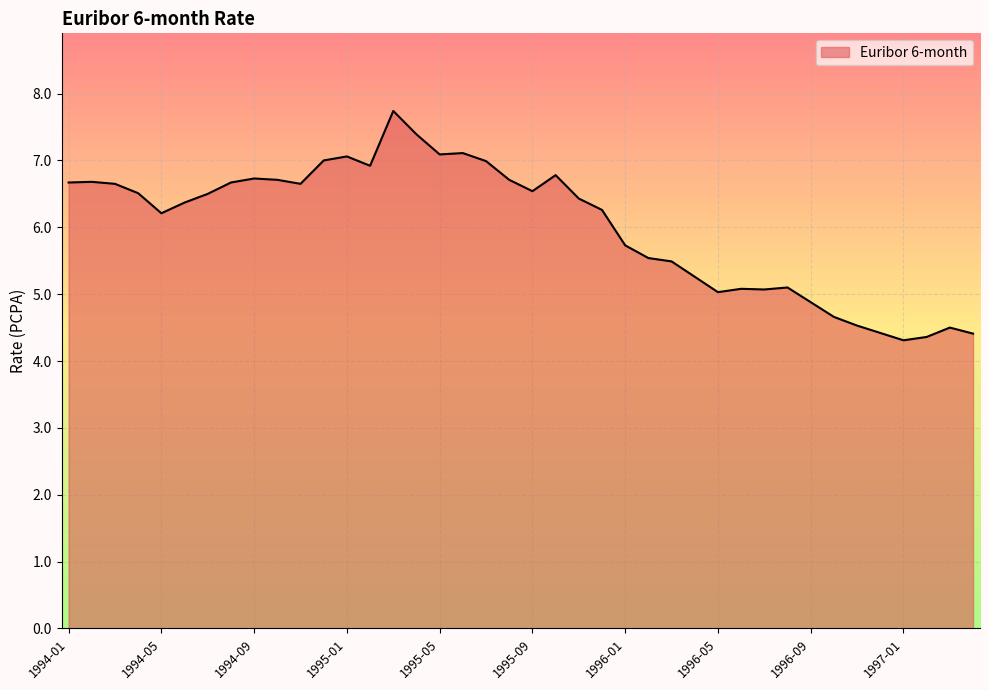

What is the difference between the maximum and minimum values?

3.4